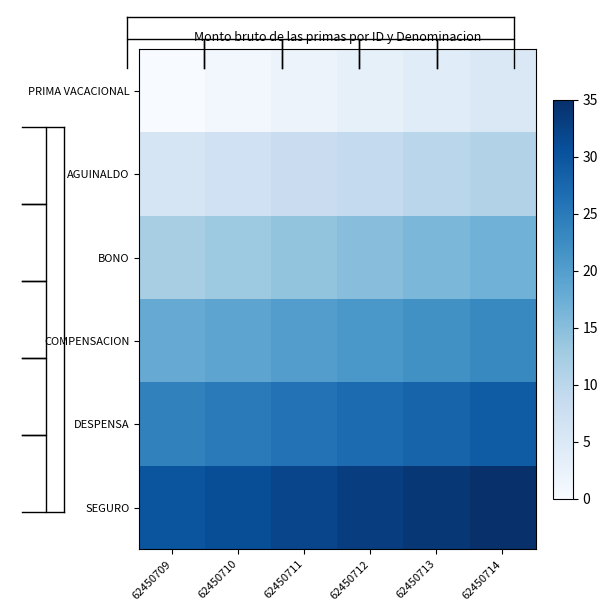

What is the greatest value displayed?

35